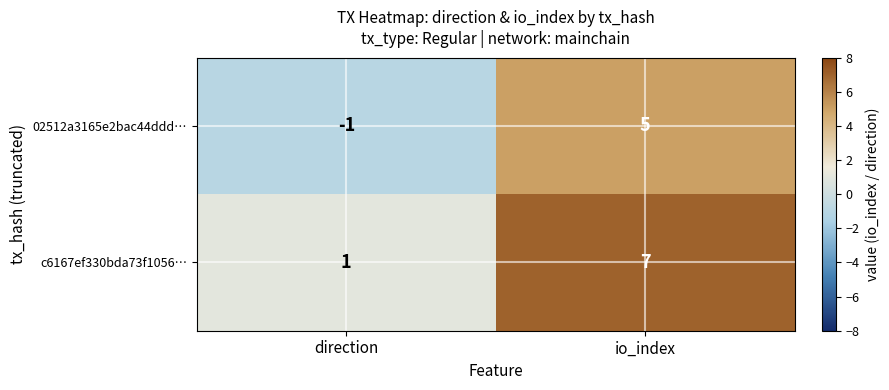

At which label is c6167ef330bda73f1056… closest to 4?

direction